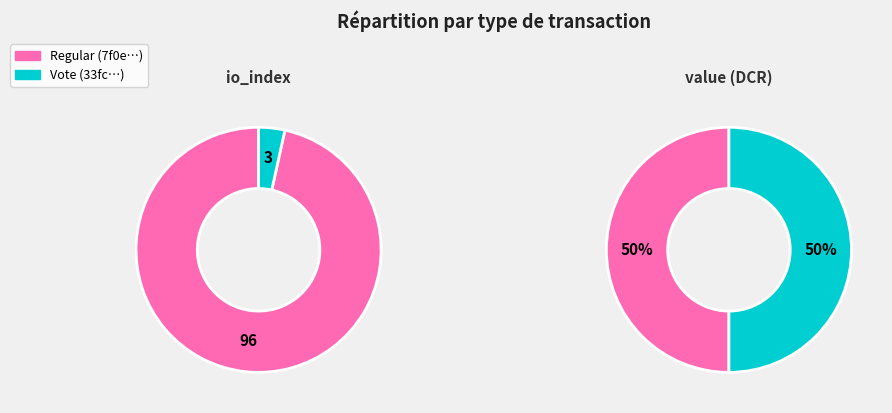

To the nearest percent, what percentage of the pie is values_value?

3%